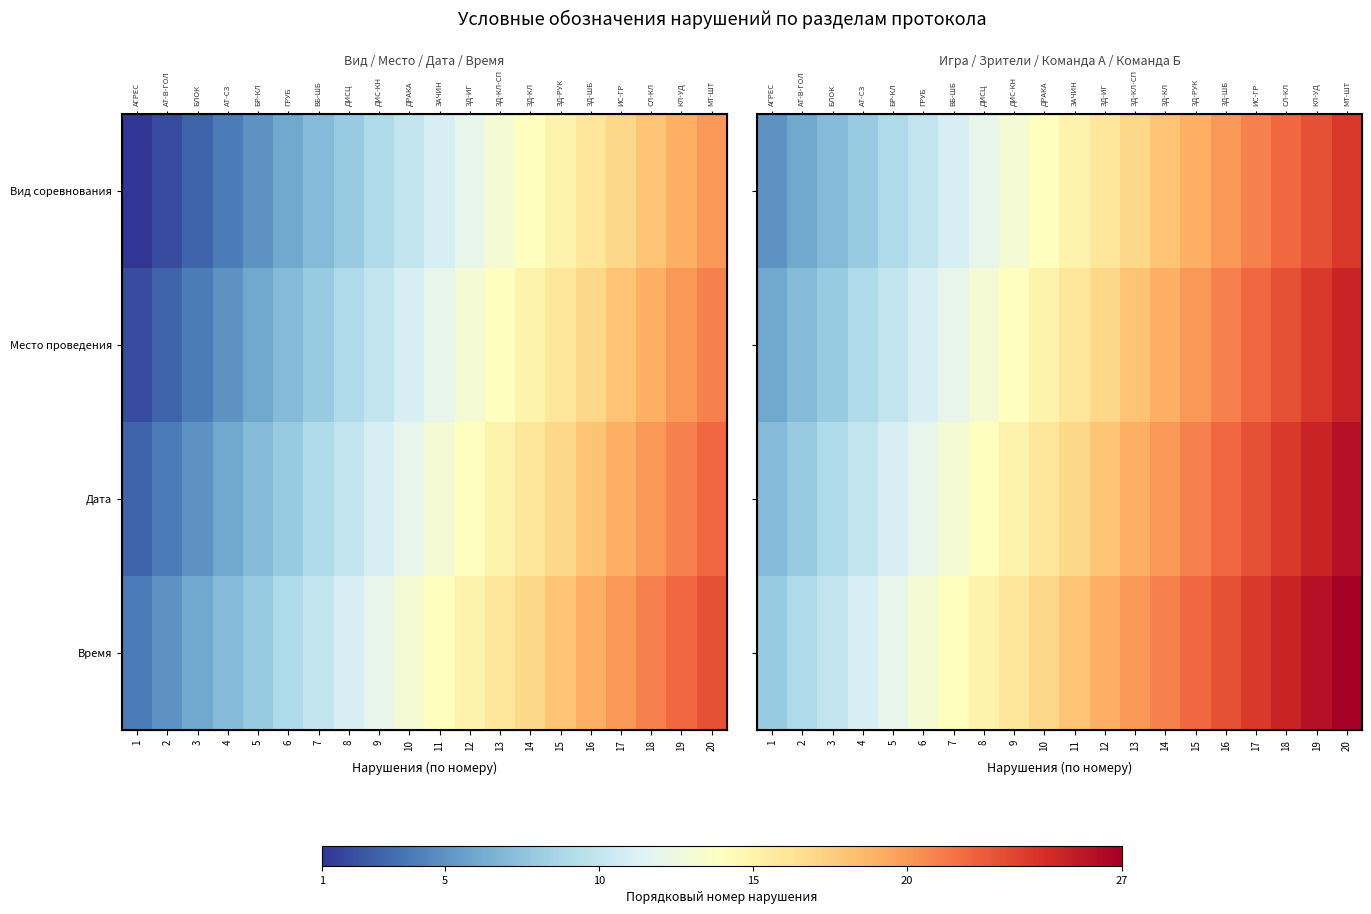

Rank the categories by Вид соревнования value from lowest to highest.

1, 2, 3, 4, 5, 6, 7, 8, 9, 10, 11, 12, 13, 14, 15, 16, 17, 18, 19, 20